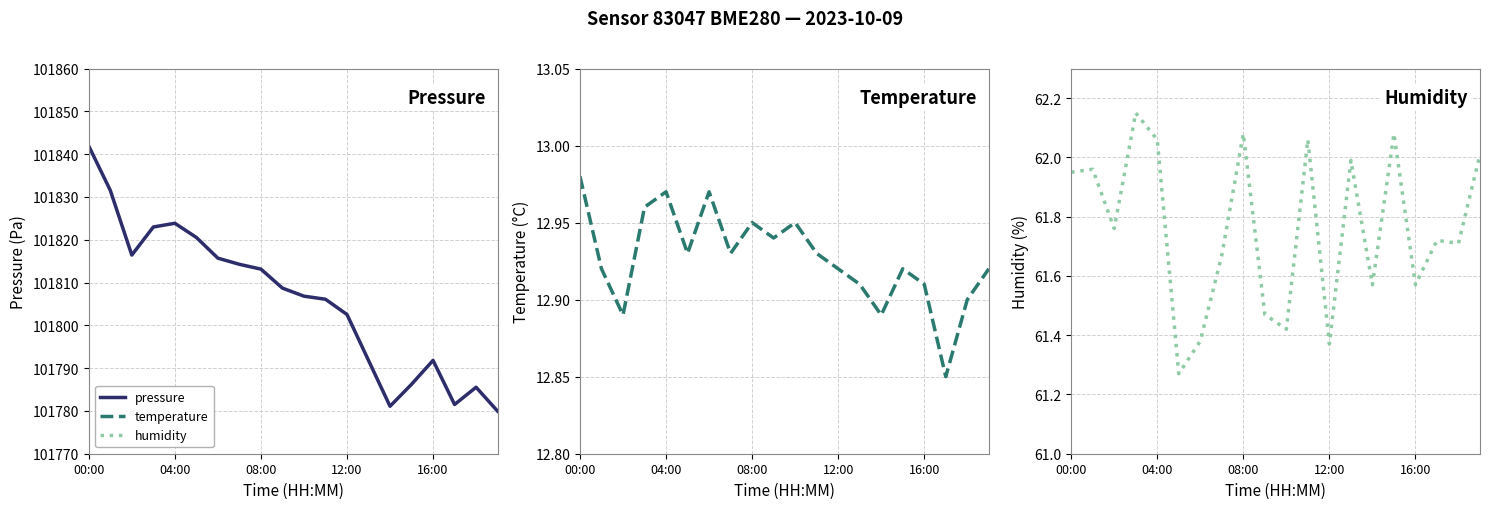

How many interior local valleys does the temperature series have?

6